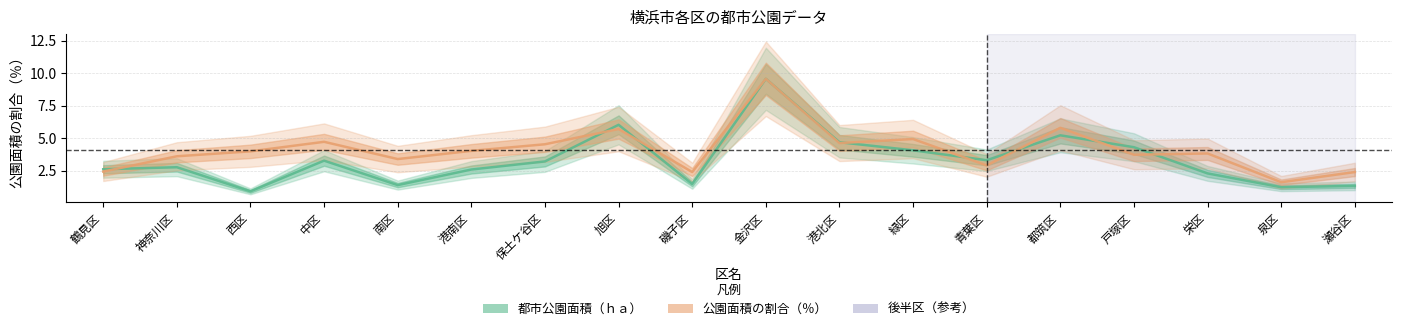

Reading left to right, transcribe all the data shown in this chart.

都市公園面積（ｈａ）: 2.6	2.8	0.9	3.3	1.4	2.6	3.2	6.0	1.5	9.6	4.7	4.1	3.3	5.2	4.3	2.3	1.2	1.3
区の面積における公園面積の割合（％）: 2.4	3.6	4.0	4.7	3.4	4.0	4.5	5.7	2.4	9.6	4.6	4.9	2.9	5.8	3.7	3.8	1.6	2.4